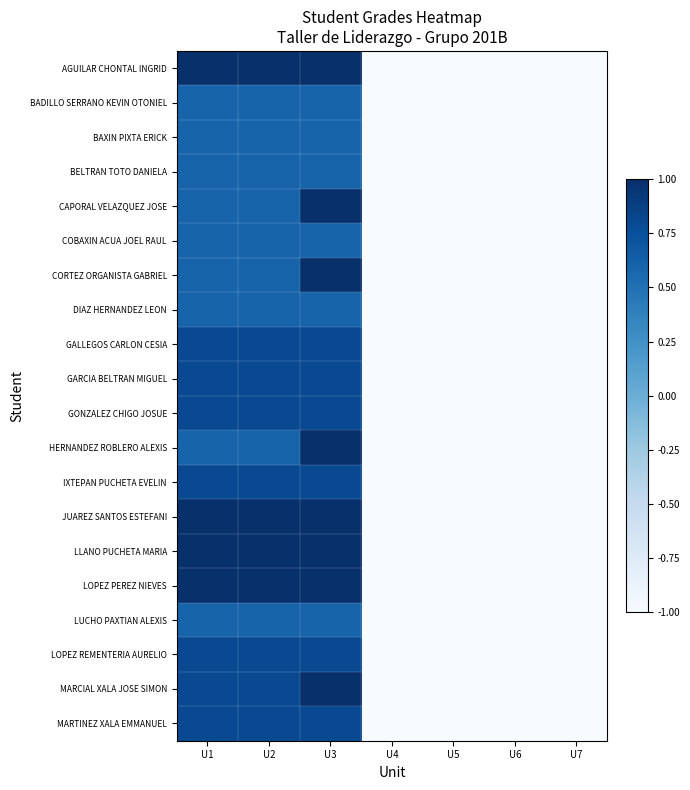

What is the total value across all series at U3?

16.4